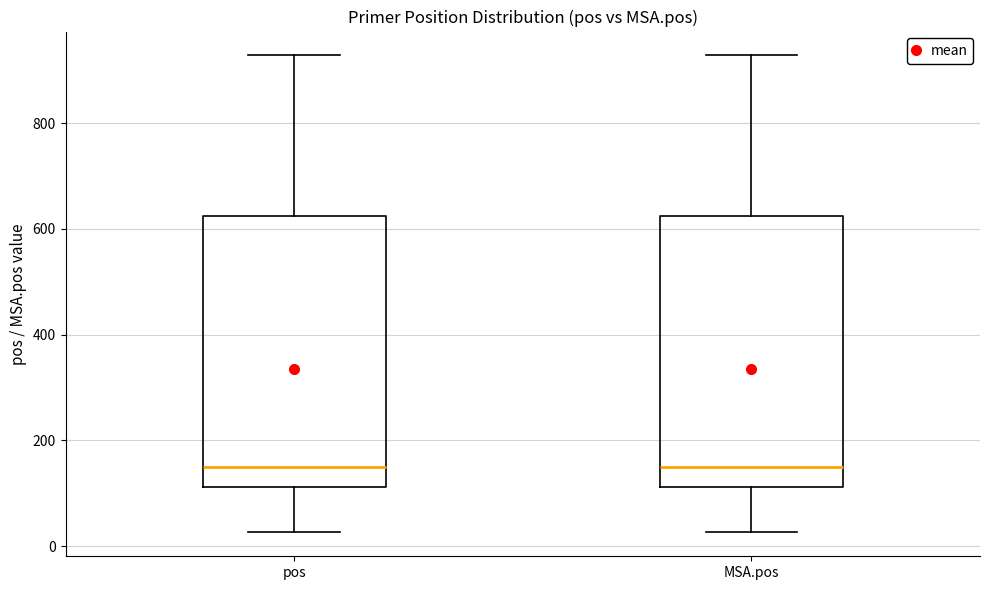

Reading left to right, transcribe this box plot: for each box, give where its median line is, the range the box spans, and where its two whiskers end, as read against the y-axis. The values are not printed on the chart, so give them approximately, as read against the axis.

pos: median 140, box 120 to 620, whiskers 20 to 920
MSA.pos: median 140, box 120 to 620, whiskers 20 to 920